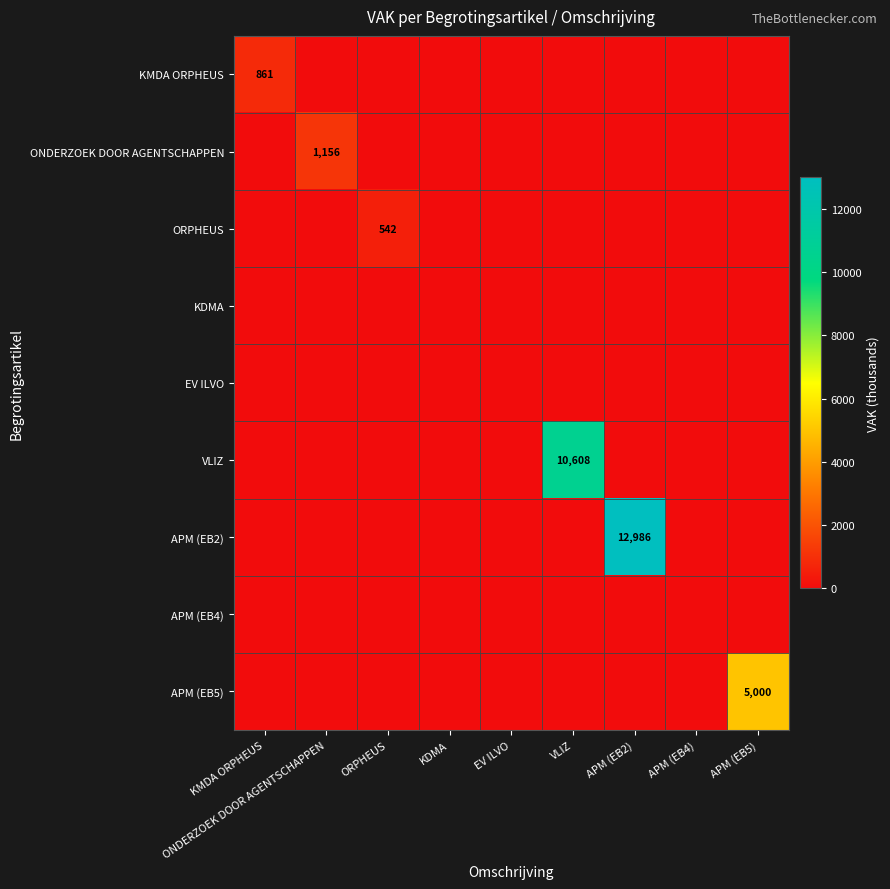

Rank the series by their maximum value, from lowest to highest.

KDMA, EV ILVO, APM (EB4), ORPHEUS, KMDA ORPHEUS, ONDERZOEK DOOR AGENTSCHAPPEN, APM (EB5), VLIZ, APM (EB2)